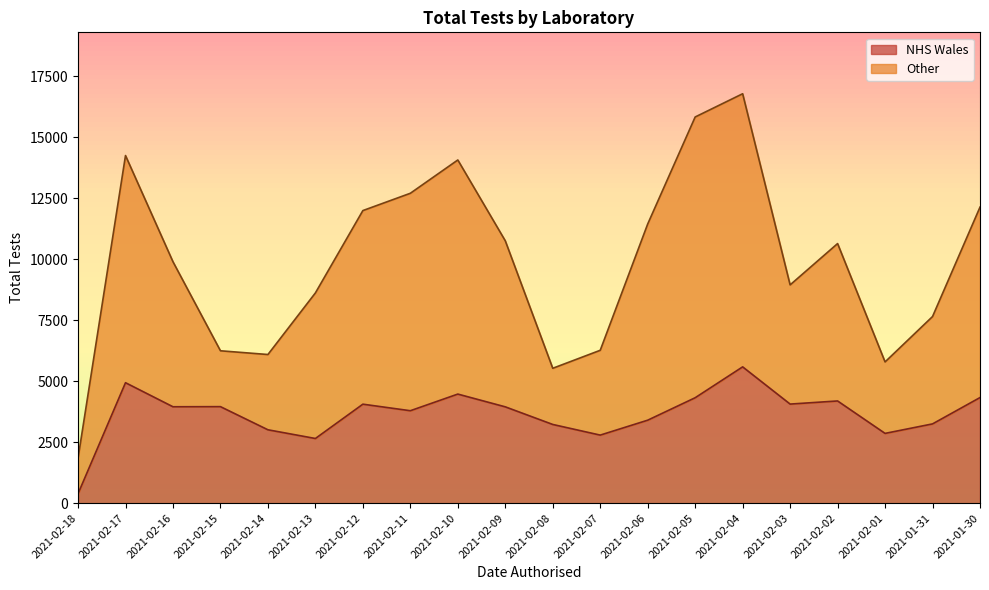

At which category is the sum across all series the highest?

2021-02-04